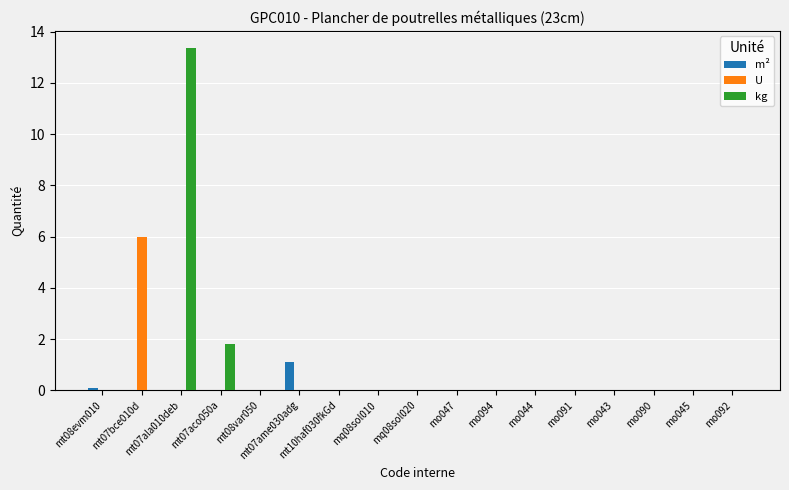

Which category has the highest value in the U series?

mt07bce010d